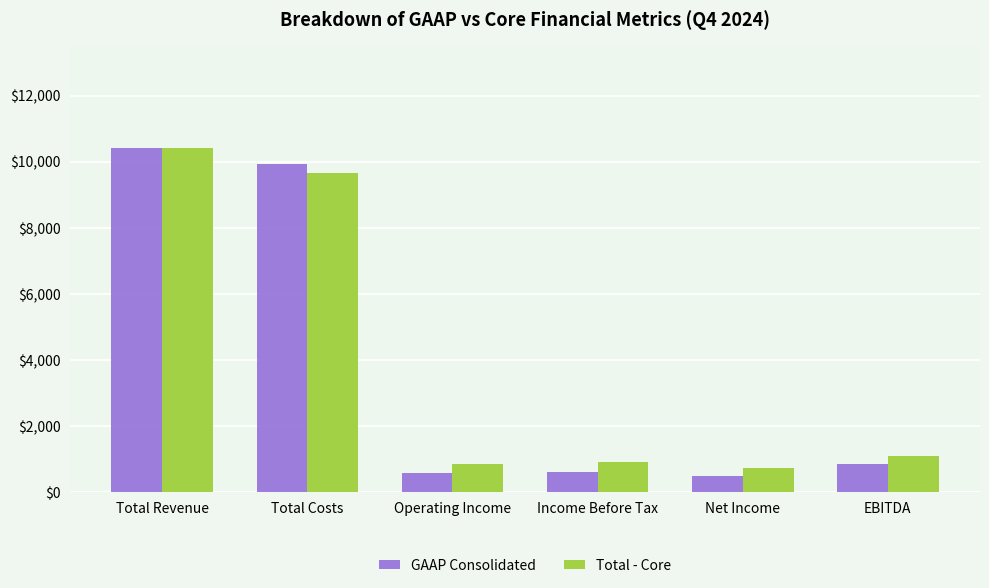

What is the smallest value displayed?

501